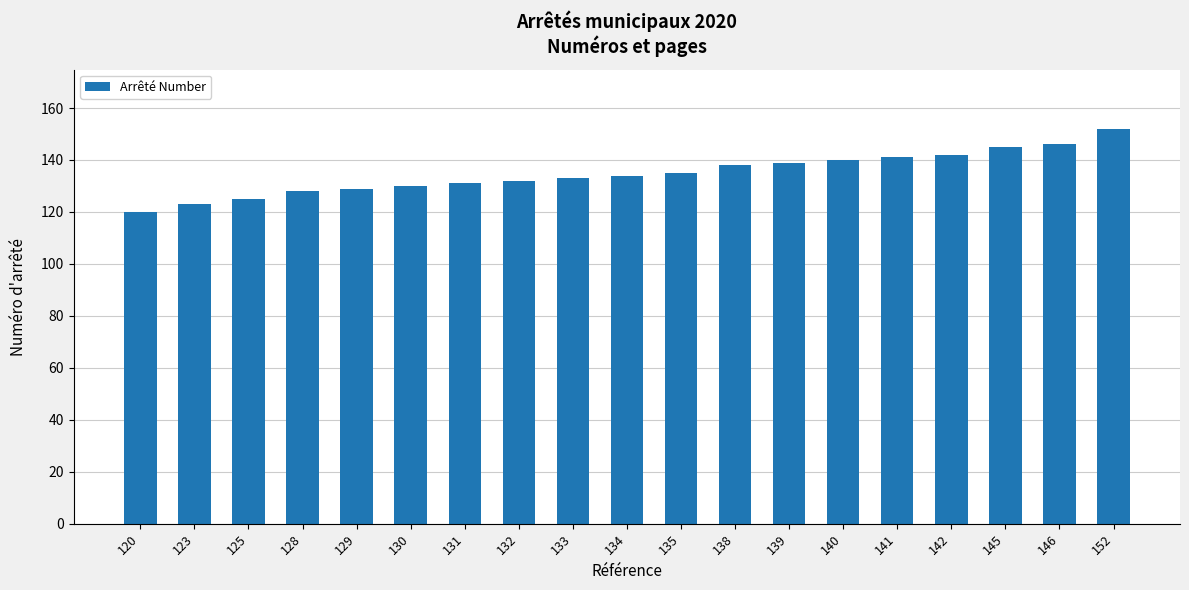

Are the bars horizontal?

No